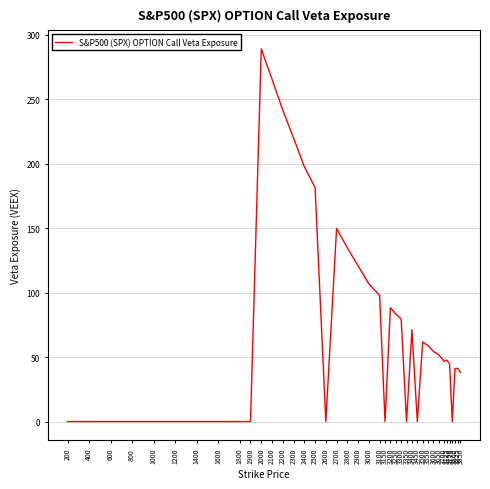

What is the maximum value shown in the chart?

289.2